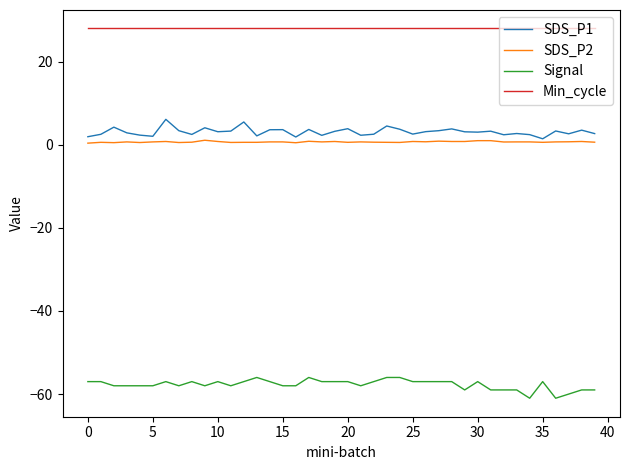

What is the smallest value displayed?

-61.0